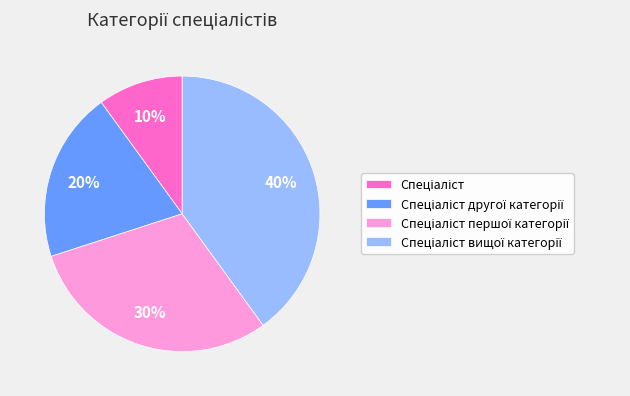

Does any single category account for the majority?

No